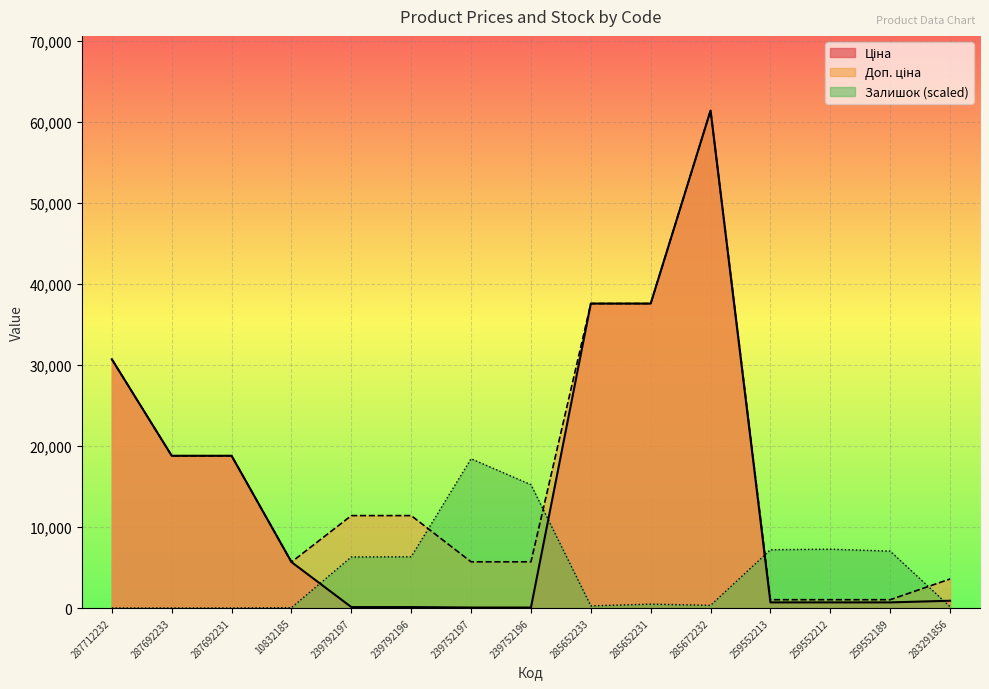

True or false: Доп. ціна and Ціна intersect in this chart.

False